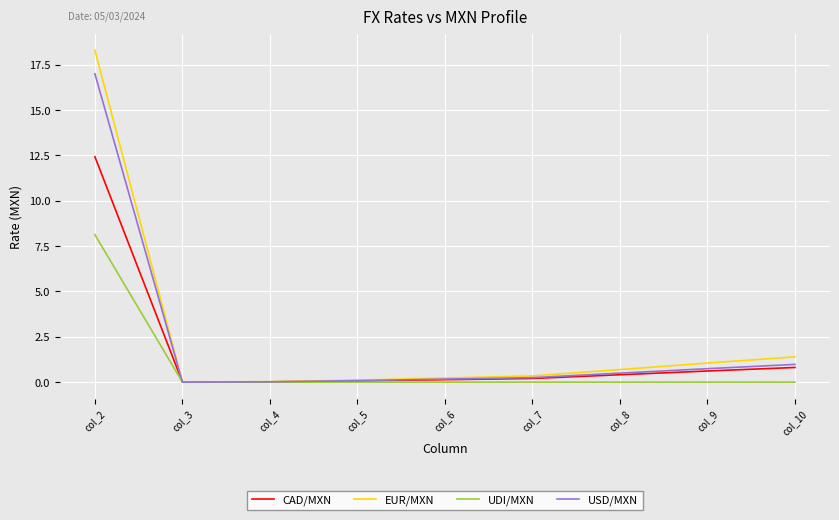

Read the USD/MXN value at col_2.

17.0